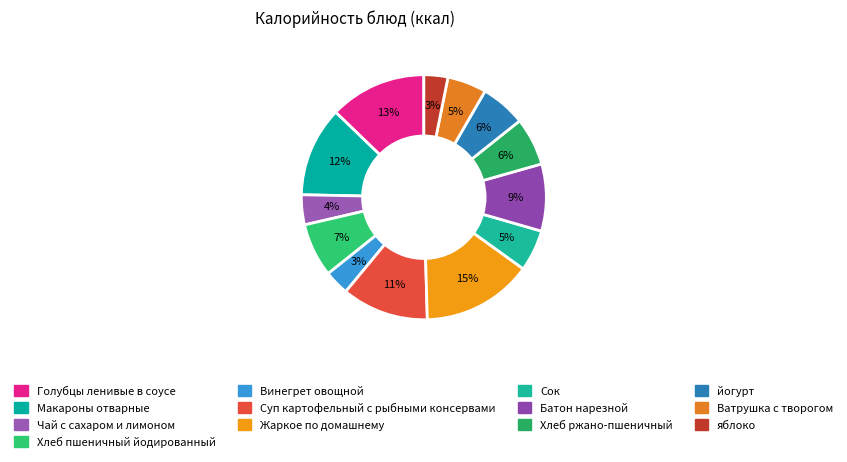

How many segments does this pie chart have?

13